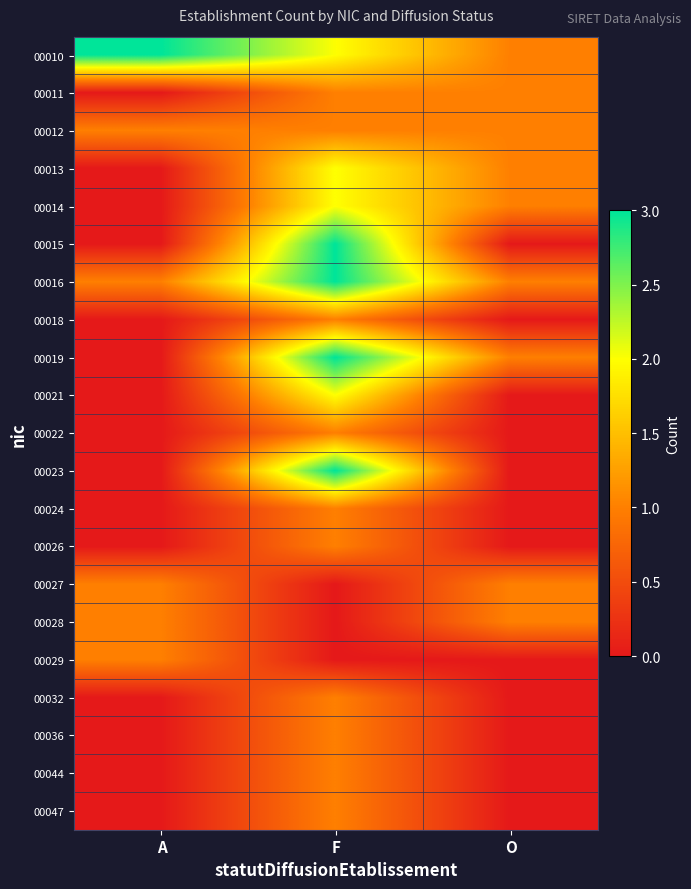

What is the total value across all series at F?

30